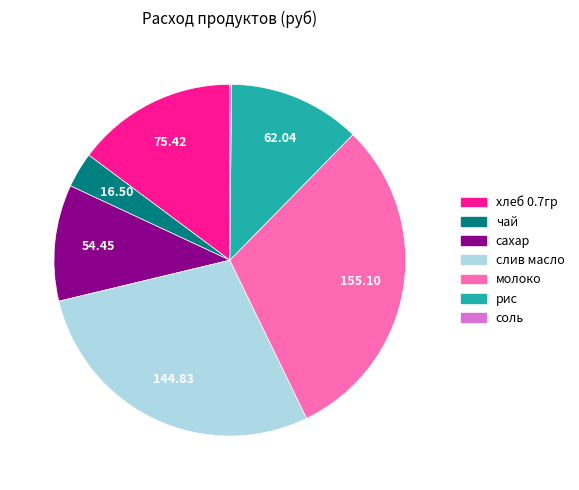

Does any single category account for the majority?

No